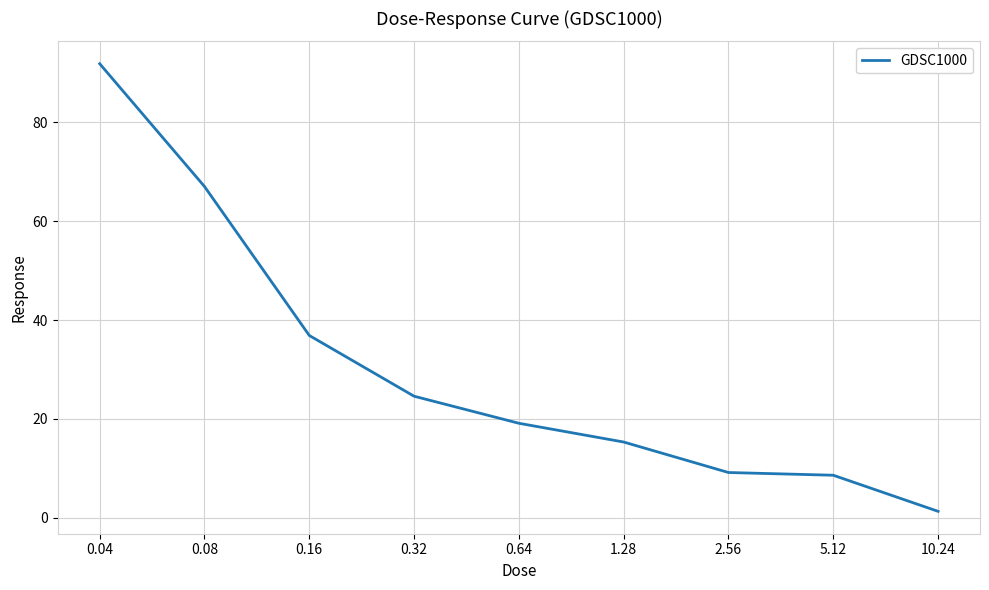

What is the difference between the values at 10.24 and 2.56?

7.9